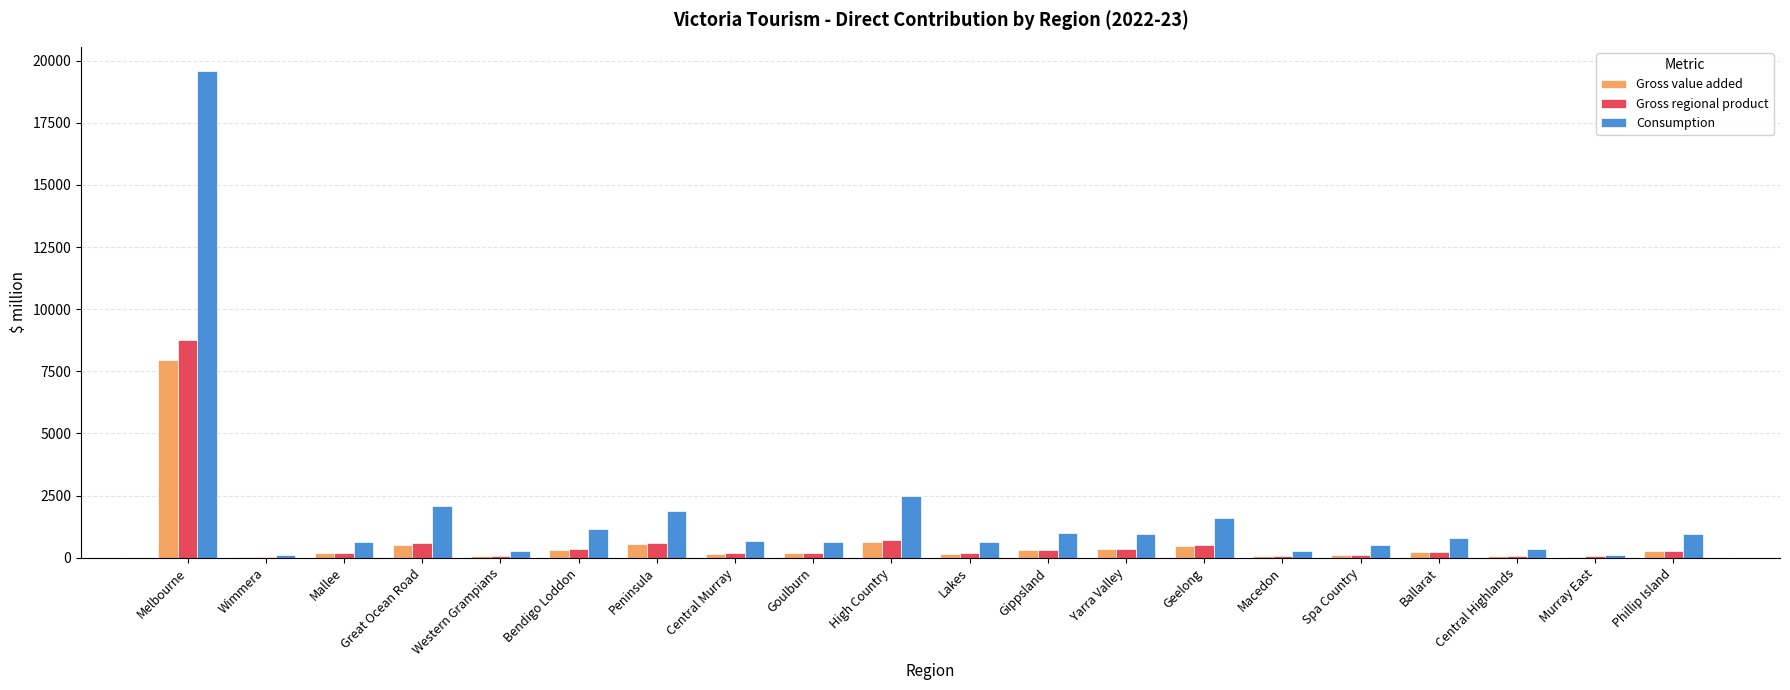

What is the sum of all Gross value added values?

12619.0